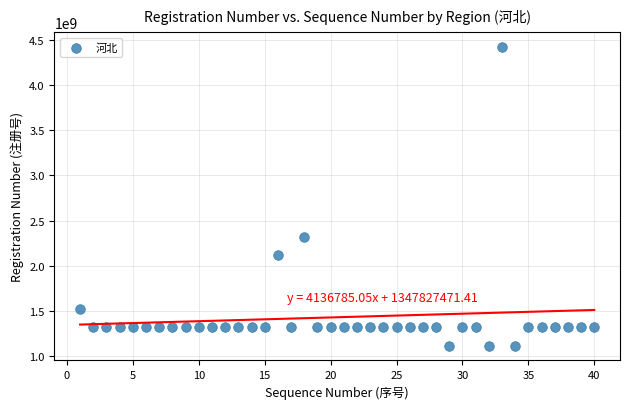

What Y value in the scatter plot is closest to 2770100091?

2320100038